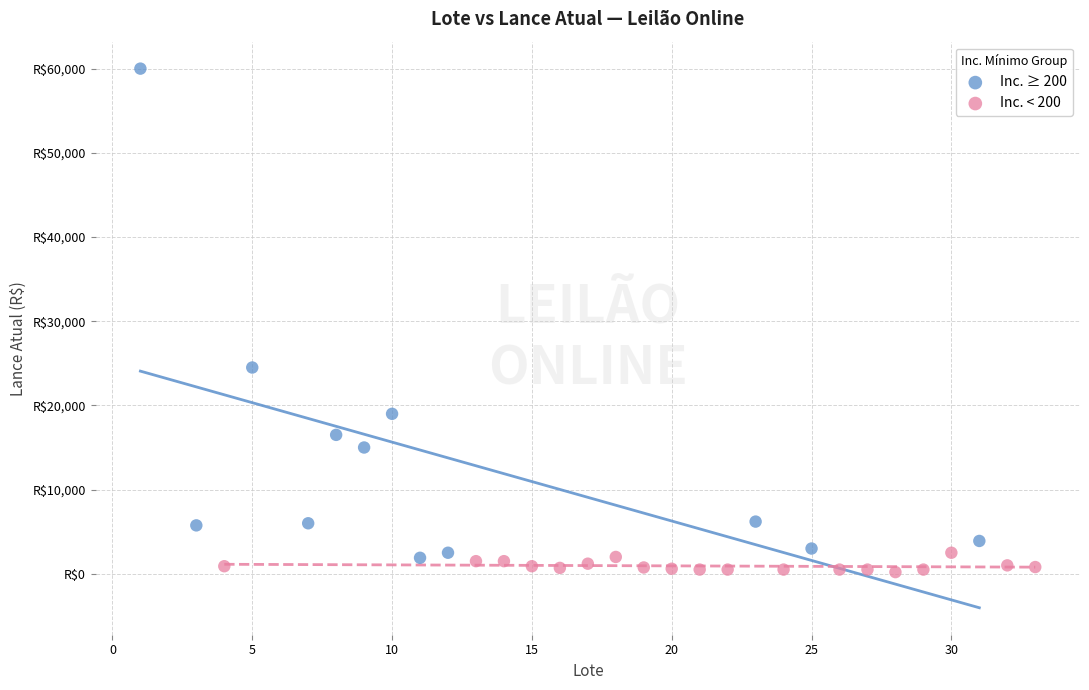

Which series has the largest Y range (max minus min)?

Inc. ≥ 200